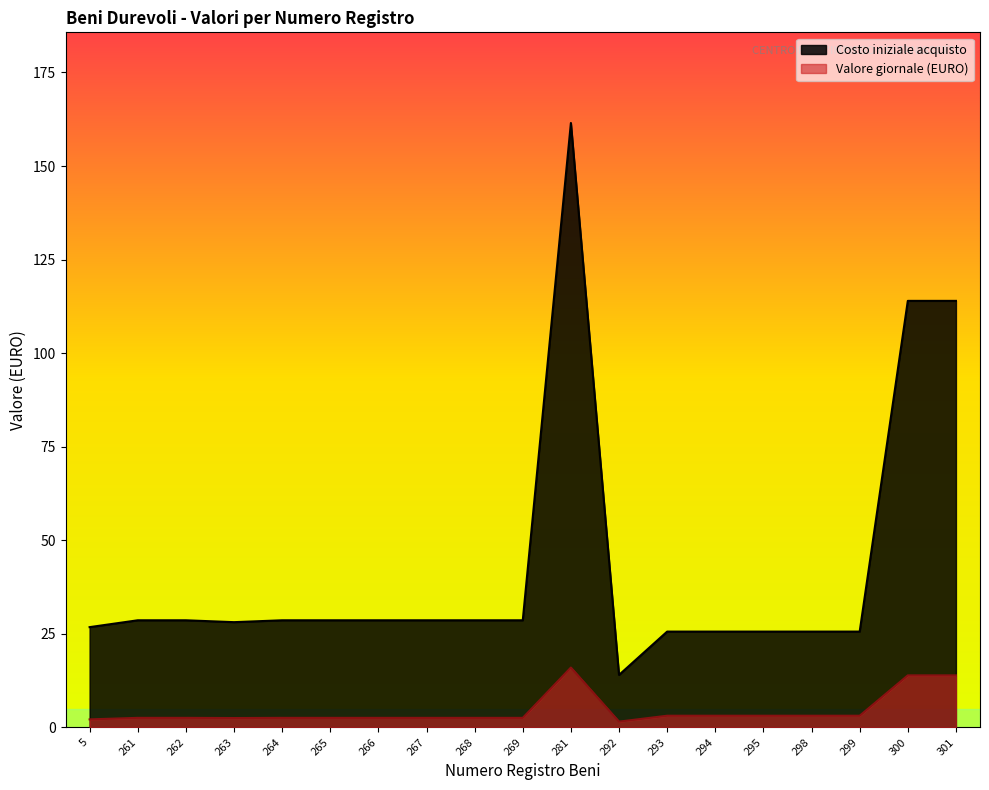

At which label is Costo iniziale acquisto closest to 87?

300